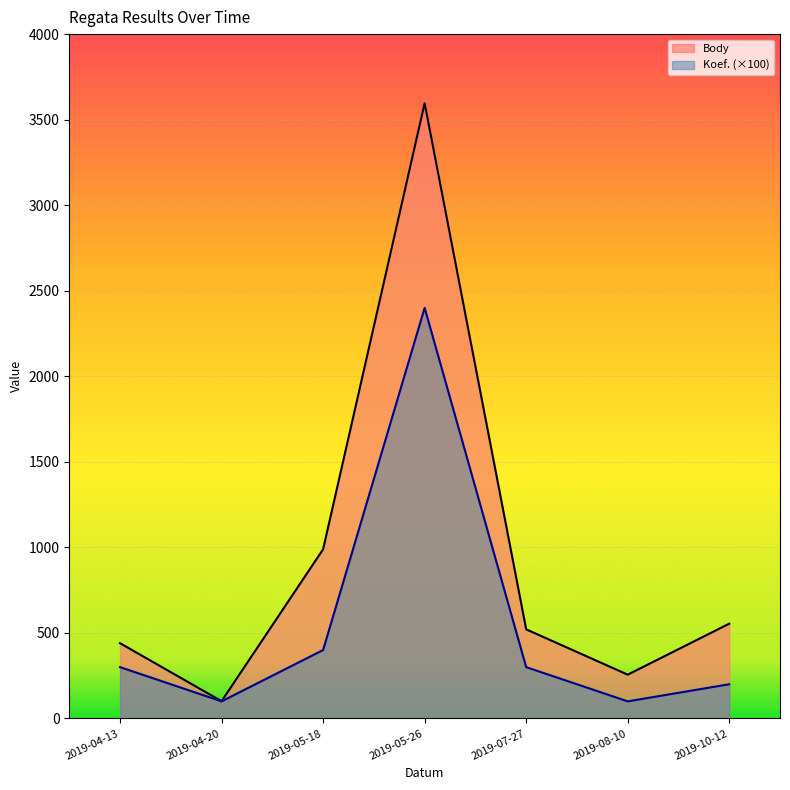

True or false: Body and Koef. cross at least once.

False